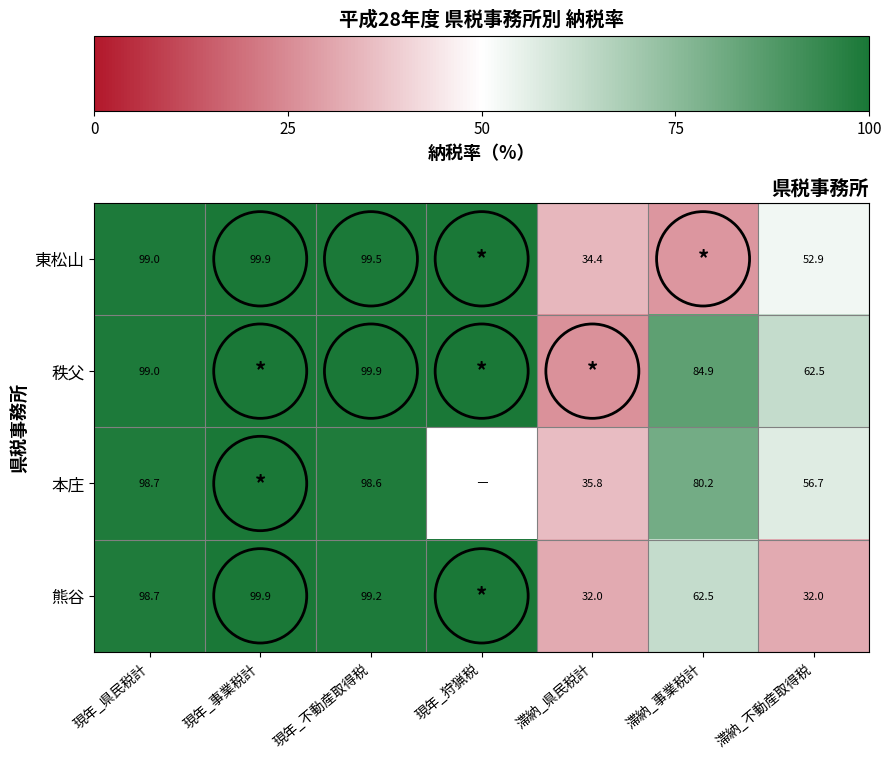

Count the number of categories in the chart.

7